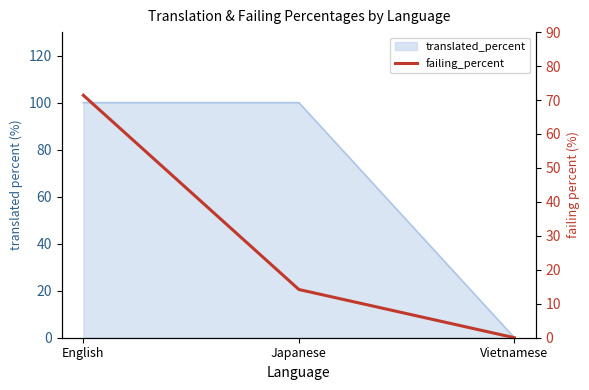

Reading right to left, list all the values displayed in this chart.

0.0	14.2	71.4